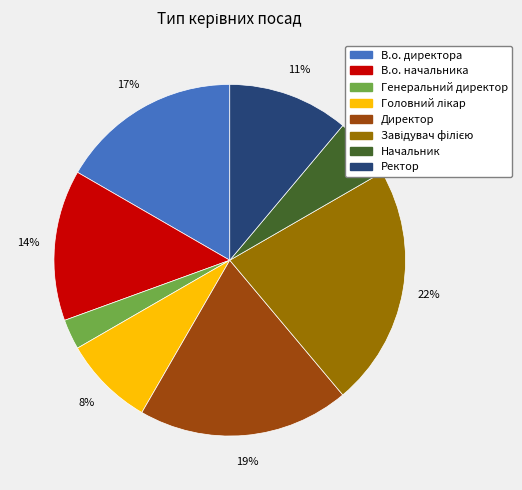

Approximately how many times larger is the value at Начальник compared to В.о. начальника?

0.4